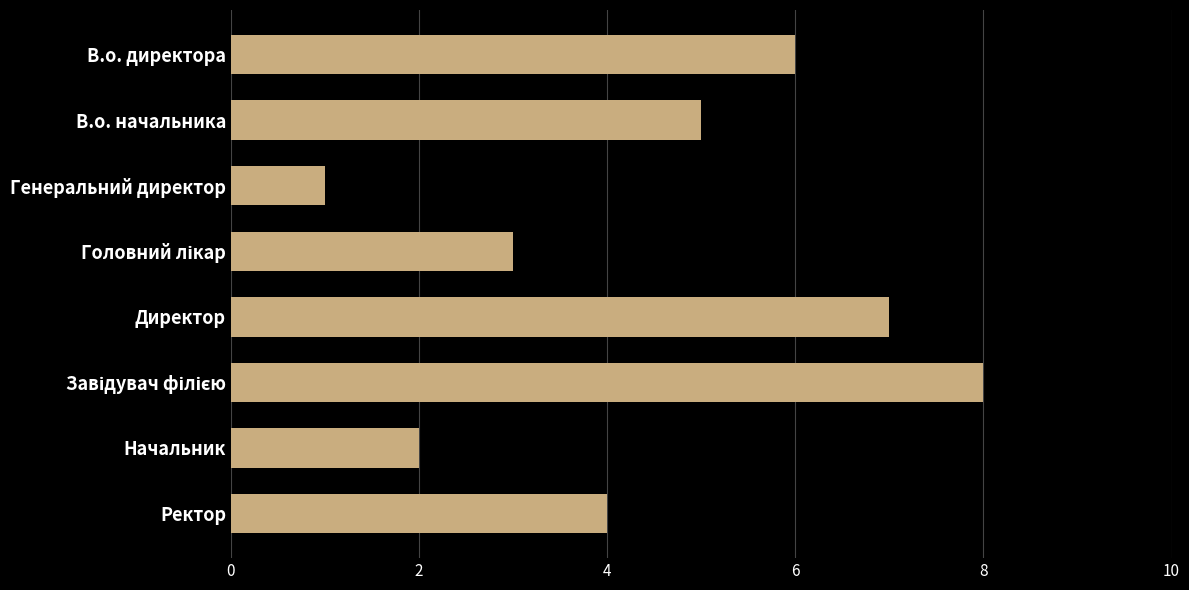

What is the maximum value shown in the chart?

8